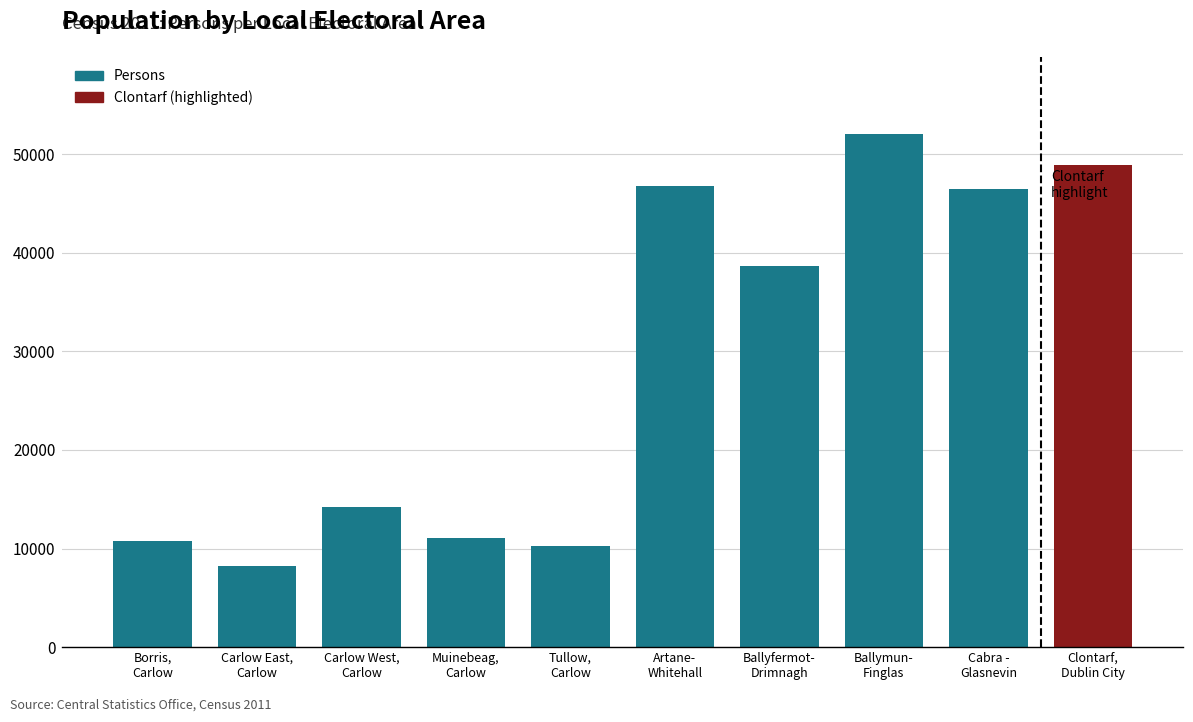

At which label does the data first exceed 38602?

Artane-
Whitehall